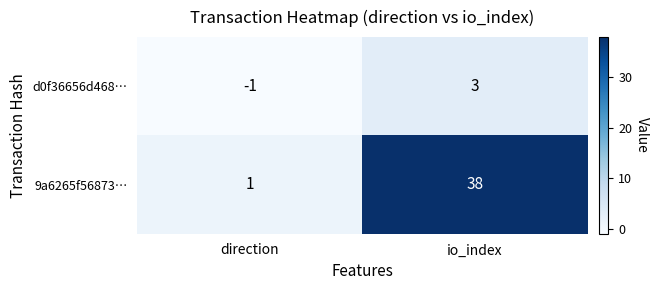

The 9a6265f56873… series shows 1 at direction. True or false?

True